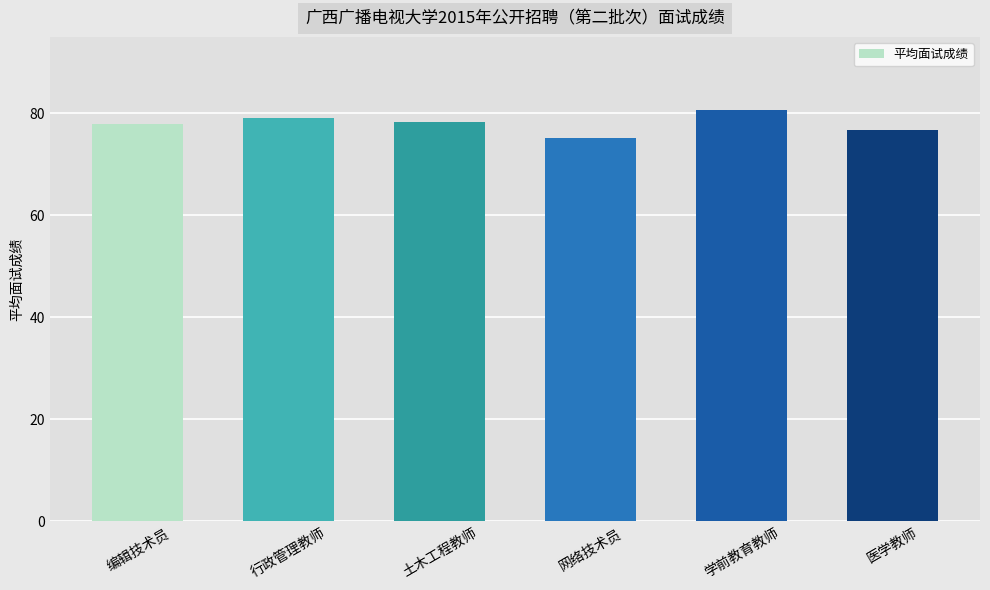

Does the chart contain any negative values?

No